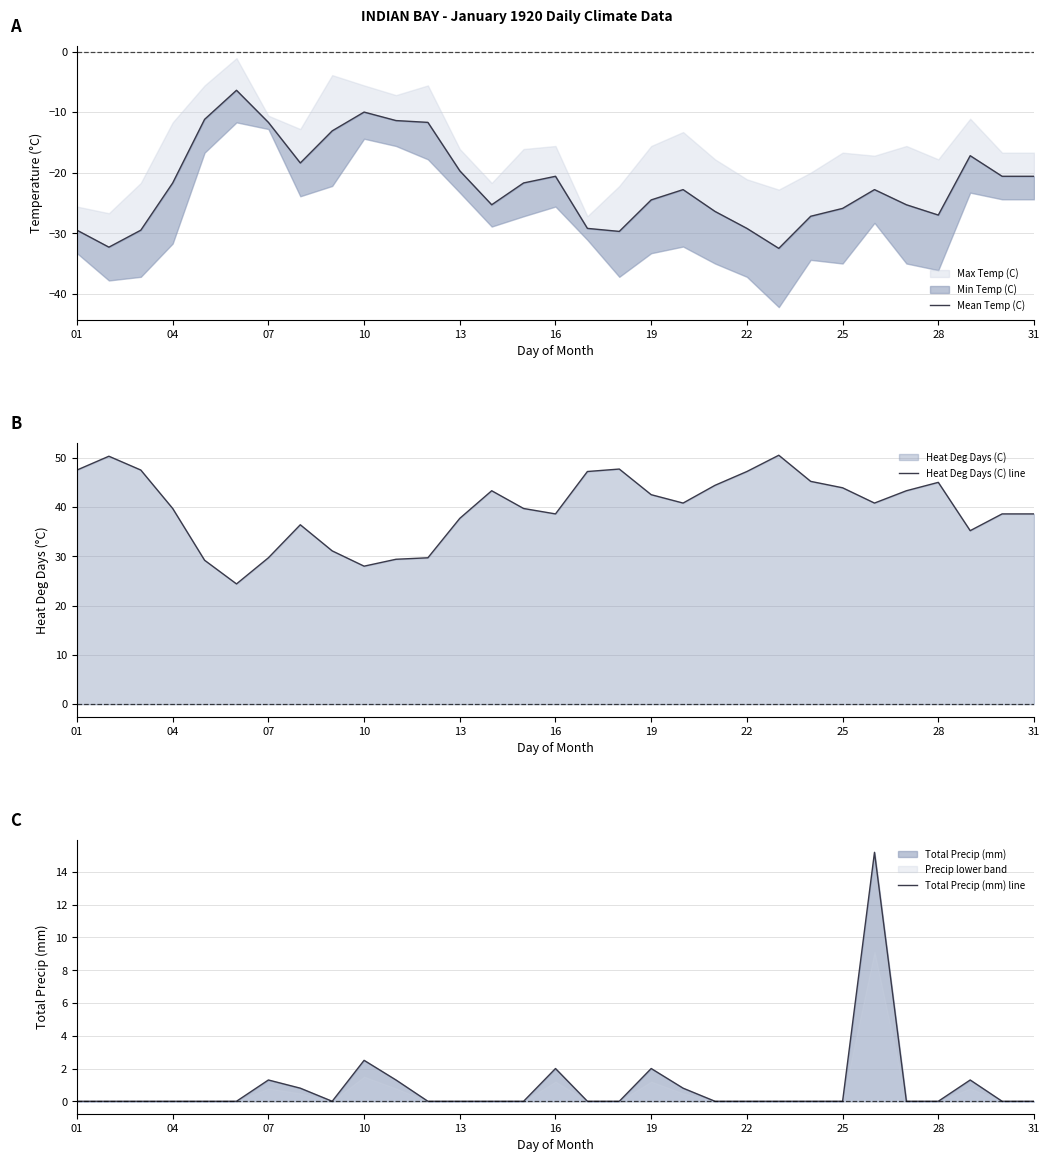

Rank the series by their maximum value, from lowest to highest.

Mean Temp (C), Total Precip (mm) line, Heat Deg Days (C) line